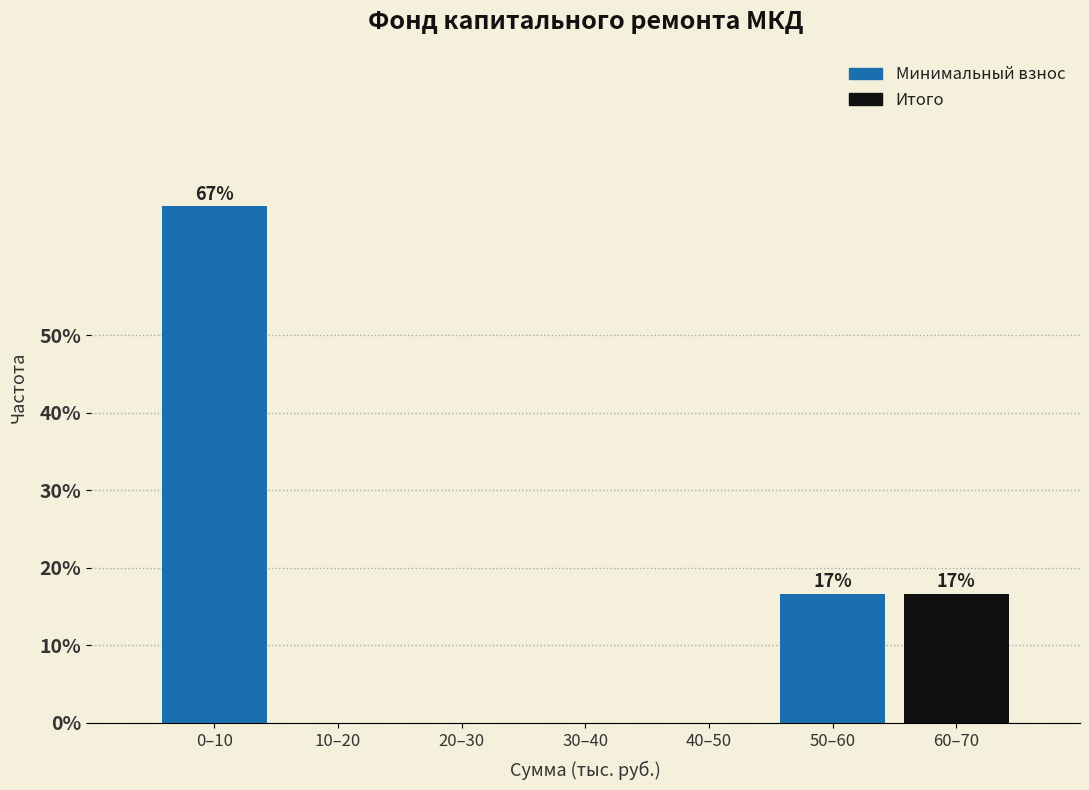

Reading left to right, extract all data points from this chart.

0–10=66.7	10–20=0.0	20–30=0.0	30–40=0.0	40–50=0.0	50–60=16.7	60–70=16.7